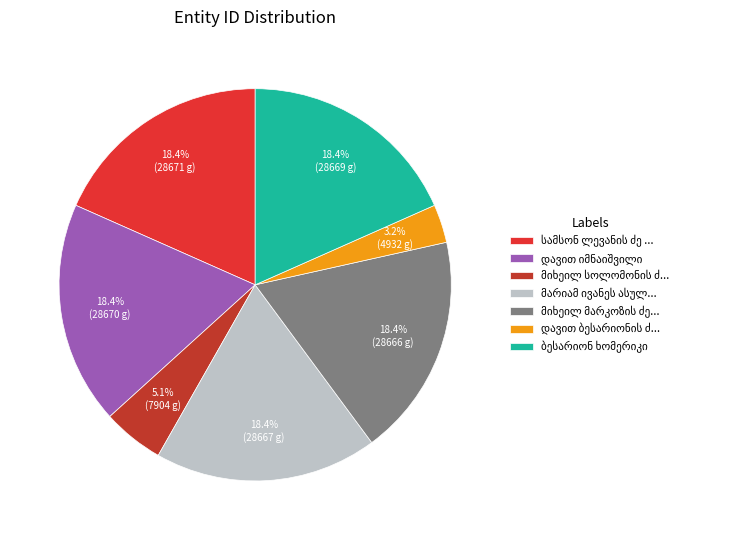

How many segments does this pie chart have?

7